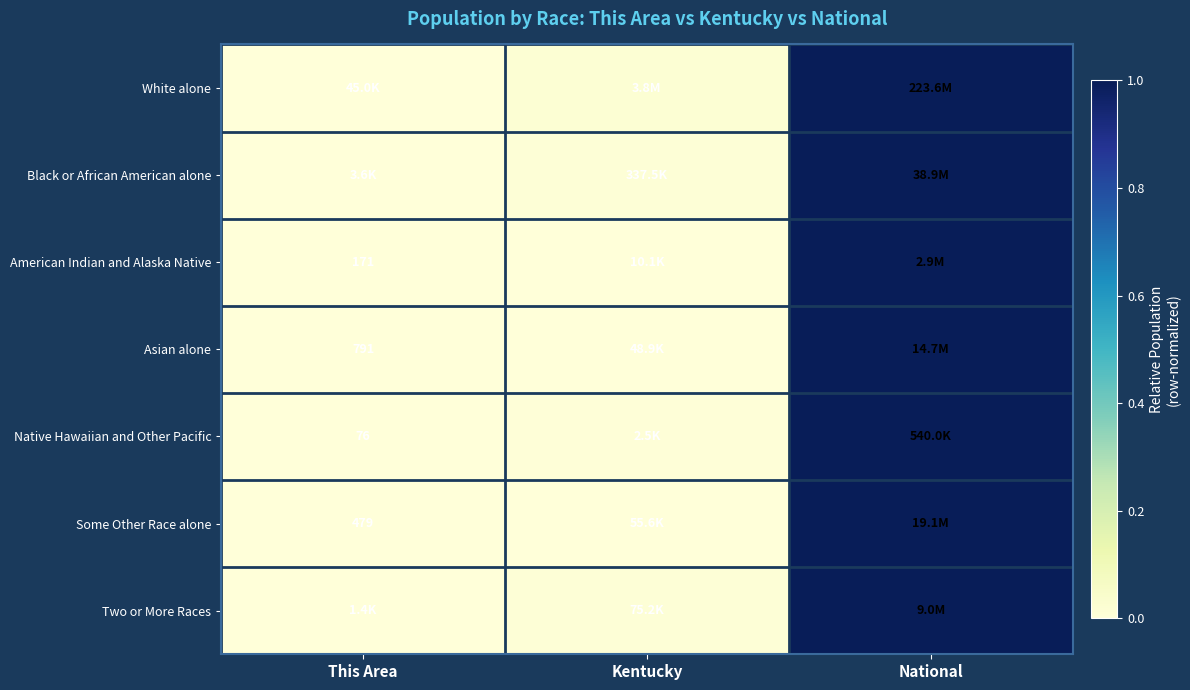

True or false: White alone has a value of 1.0 at National.

True